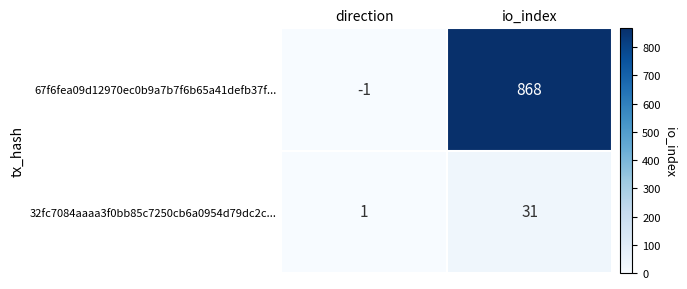

Which series changed the most between direction and io_index?

67f6fea09d12970ec0b9a7b7f6b65a41defb37f...